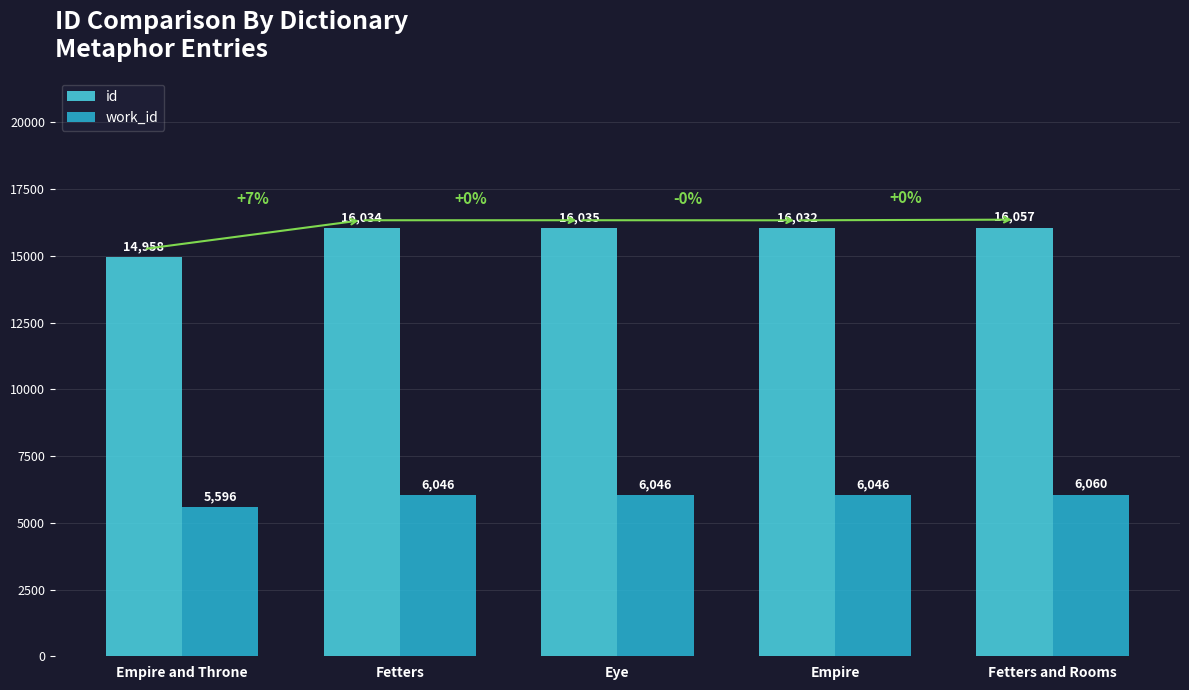

At Fetters and Rooms, list the series in order from smallest to largest.

work_id, id